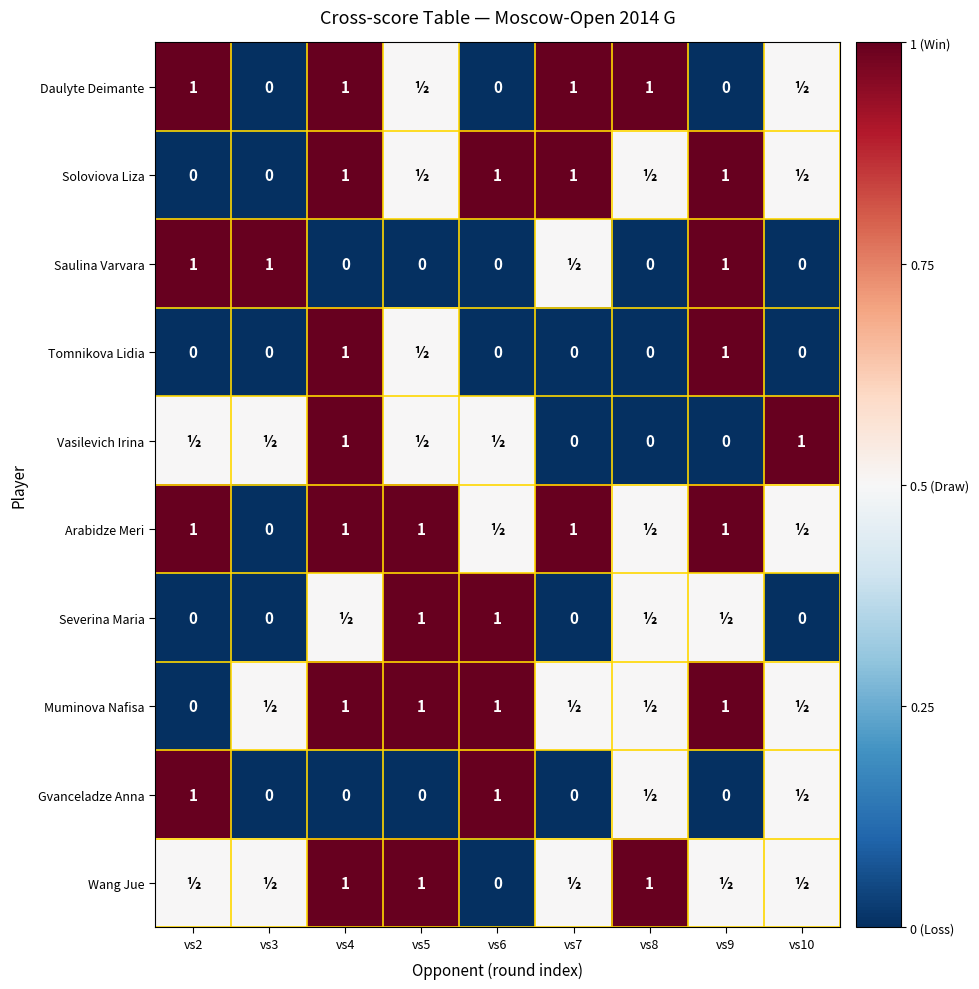

The value of Tomnikova Lidia at vs4 is 0.5. True or false?

False